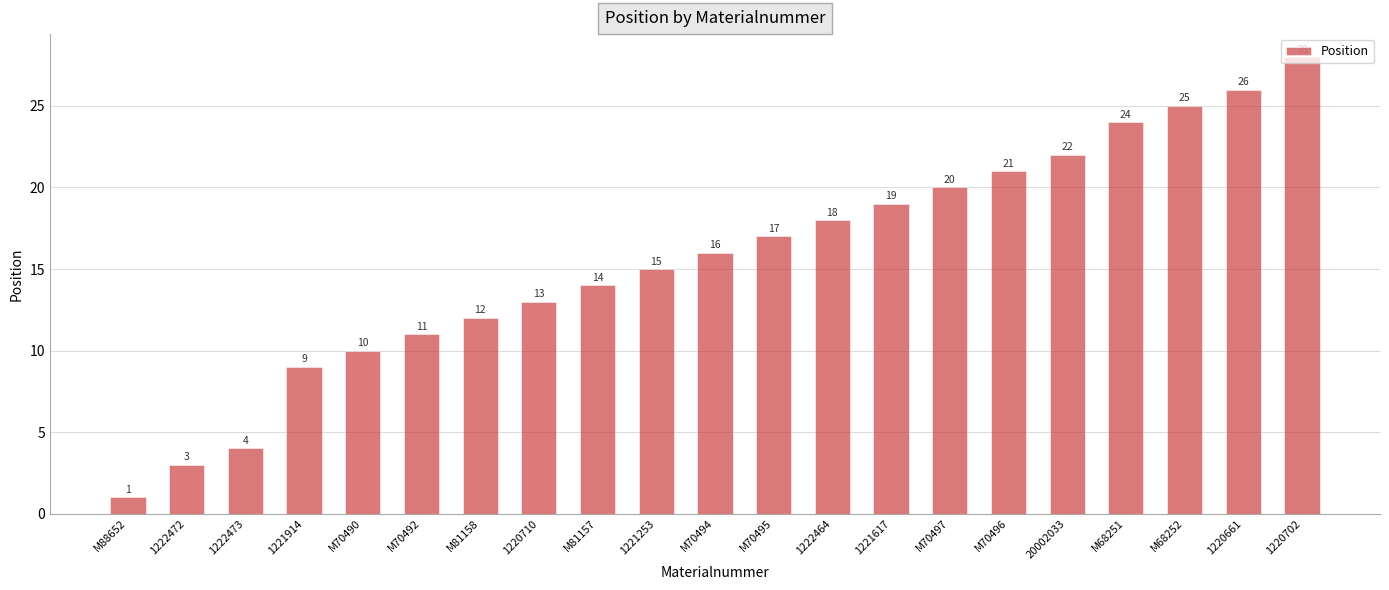

Approximately how many times larger is the value at 1221253 compared to 1221914?

1.7